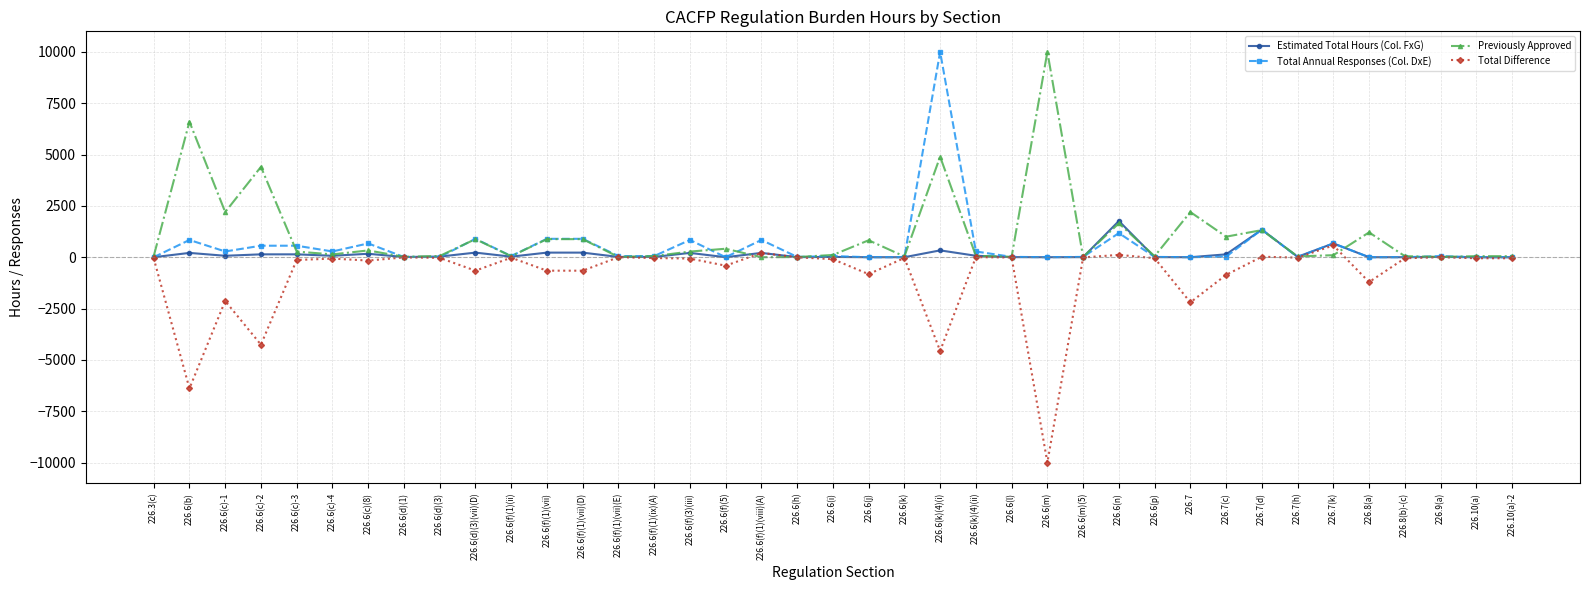

What are all the series names shown in the legend?

Estimated Total Hours (Col. FxG), Total Annual Responses (Col. DxE), Previously Approved, Total Difference